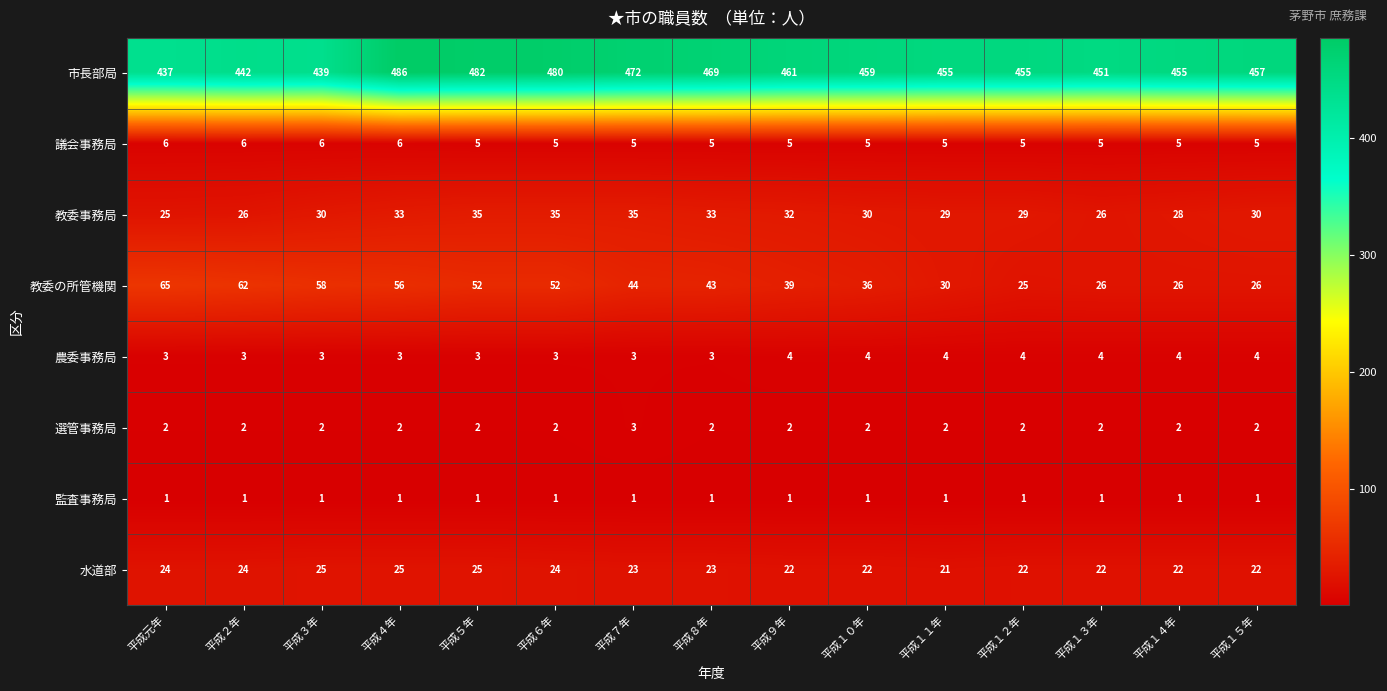

What is the minimum value shown in the chart?

1